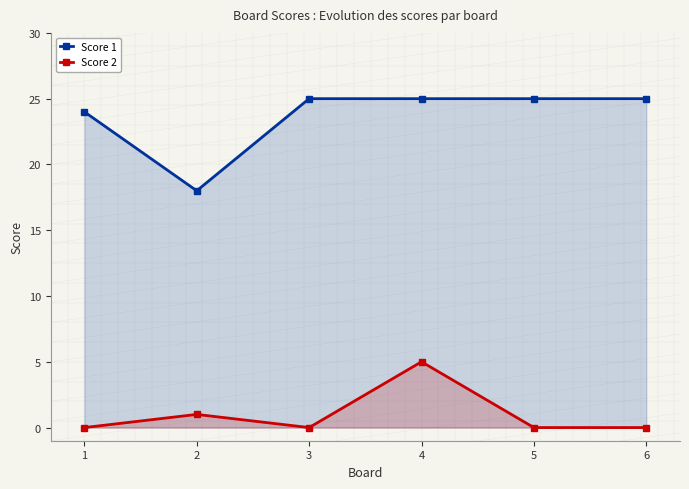

At which category is the sum across all series the highest?

4